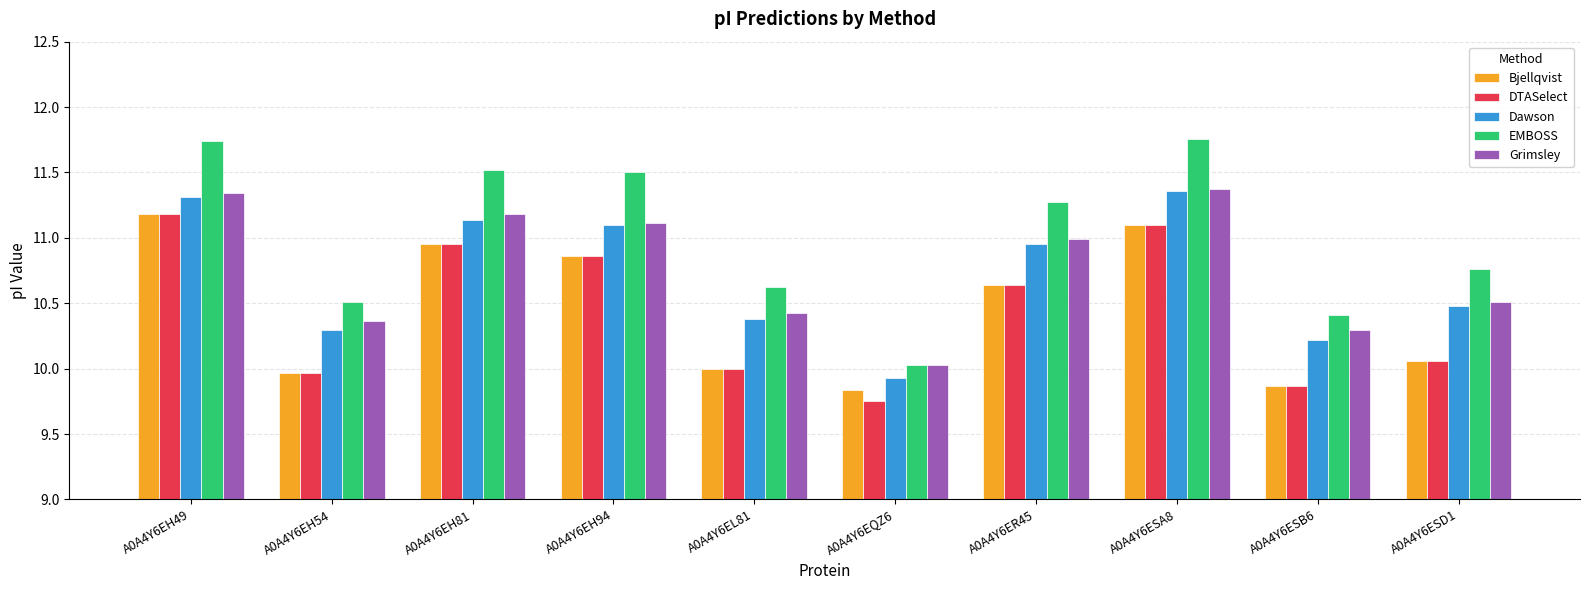

What is the label of the 10th bar from the left?

A0A4Y6ESD1